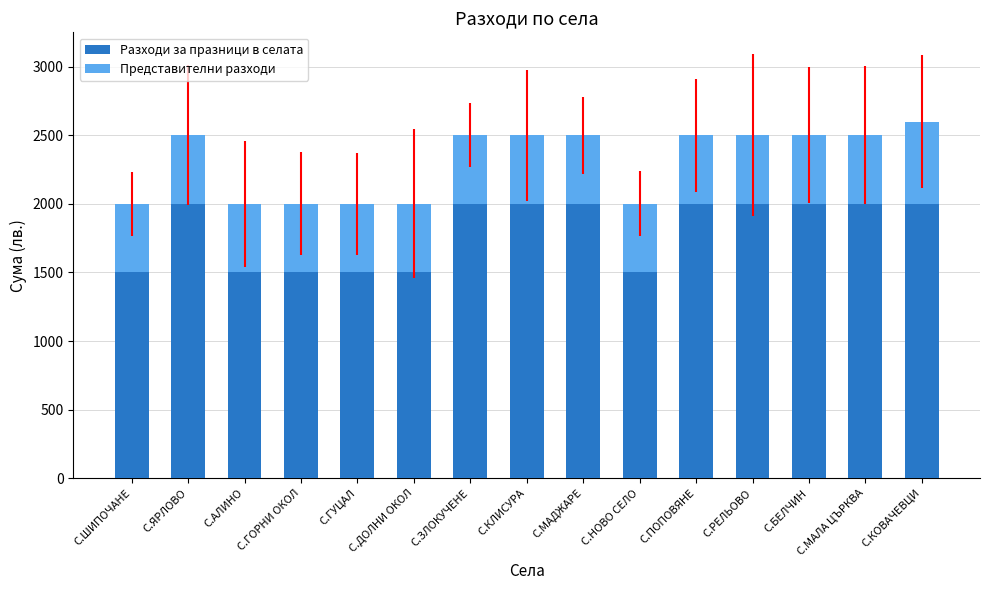

What is the label of the 1st bar from the right?

С.КОВАЧЕВЦИ